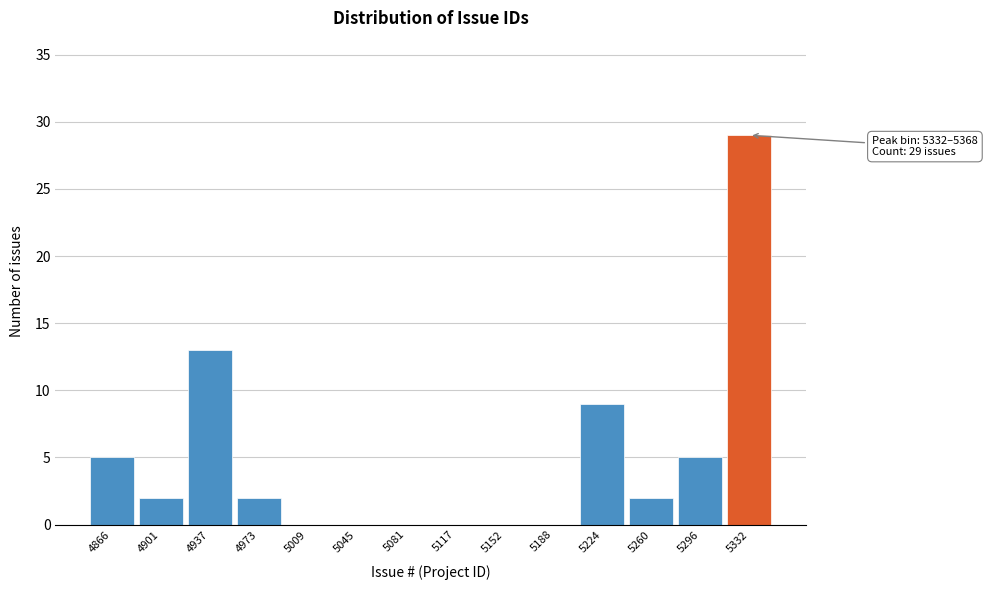

Reading left to right, list all the values displayed in this chart.

4866=5	4901=2	4937=13	4973=2	5009=0	5045=0	5081=0	5117=0	5152=0	5188=0	5224=9	5260=2	5296=5	5332=29